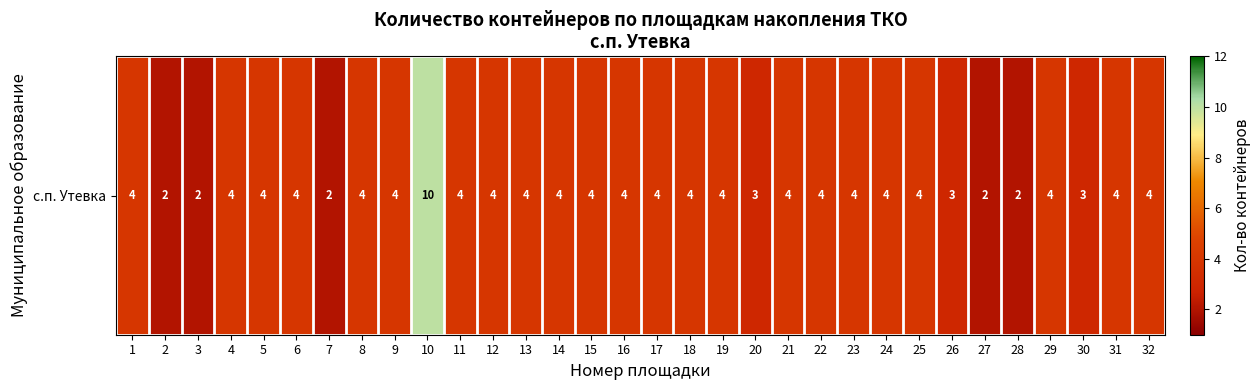

What is the sum of the values at 26 and 28?

5